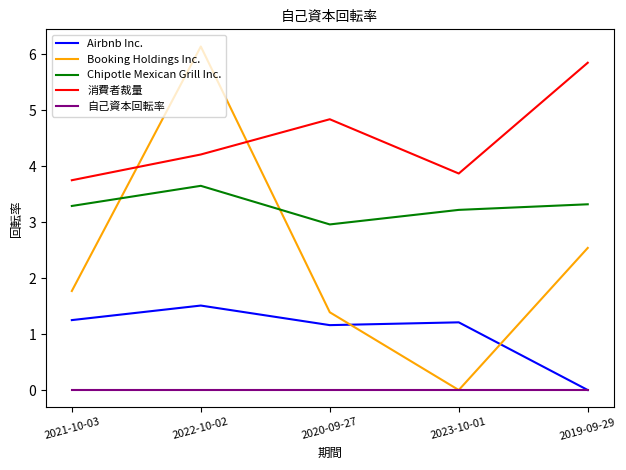

At how many categories does at least one series exceed 2?

5